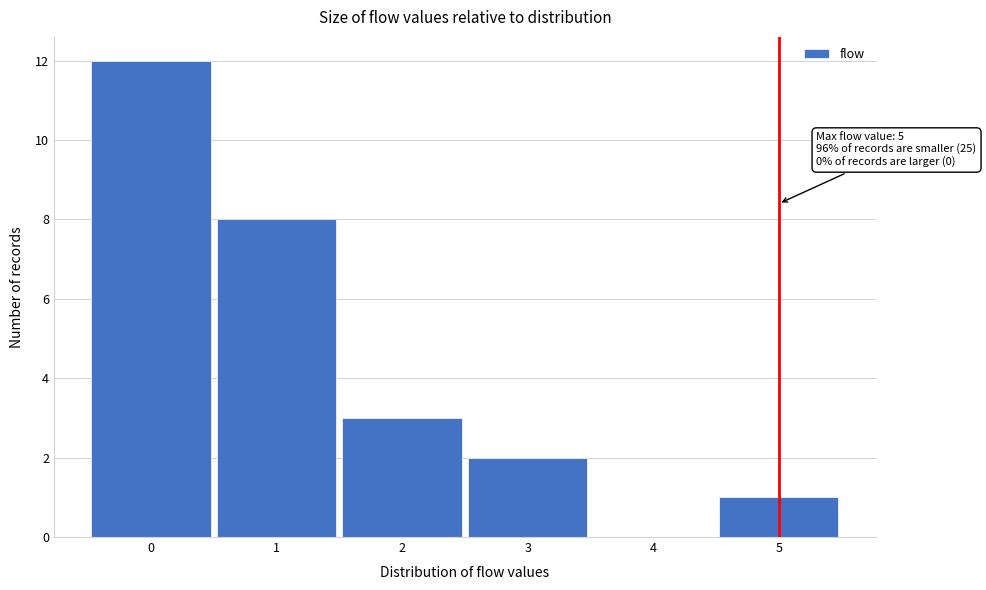

Which range on the x-axis has the tallest bar?

-0.5 to 0.5